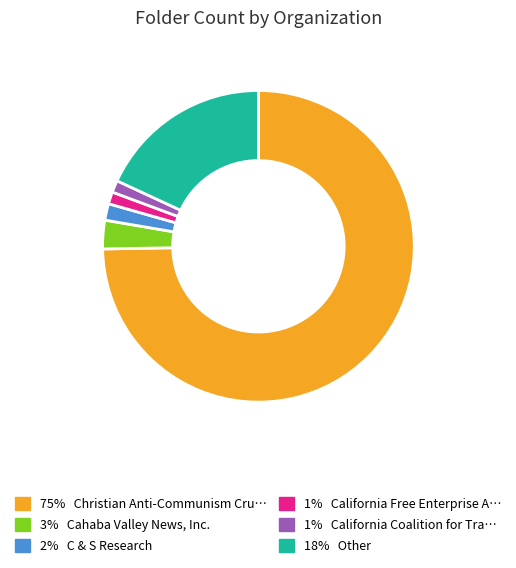

How many slices are in this pie chart?

6